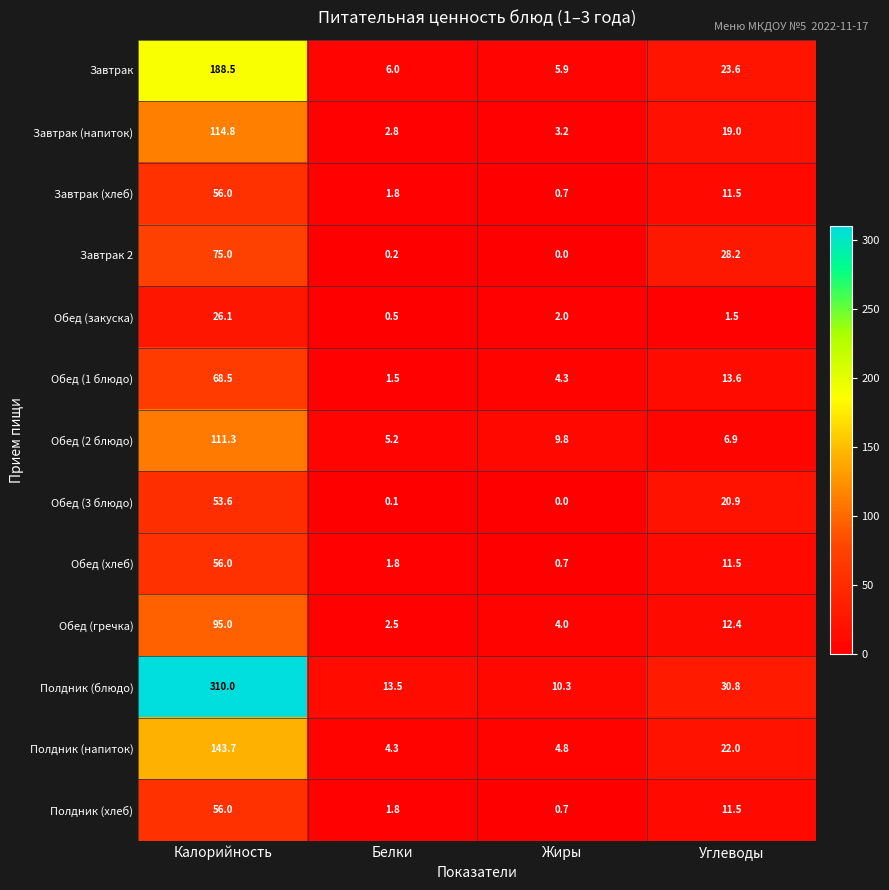

Which category has the highest value in the Обед (1 блюдо) series?

Калорийность